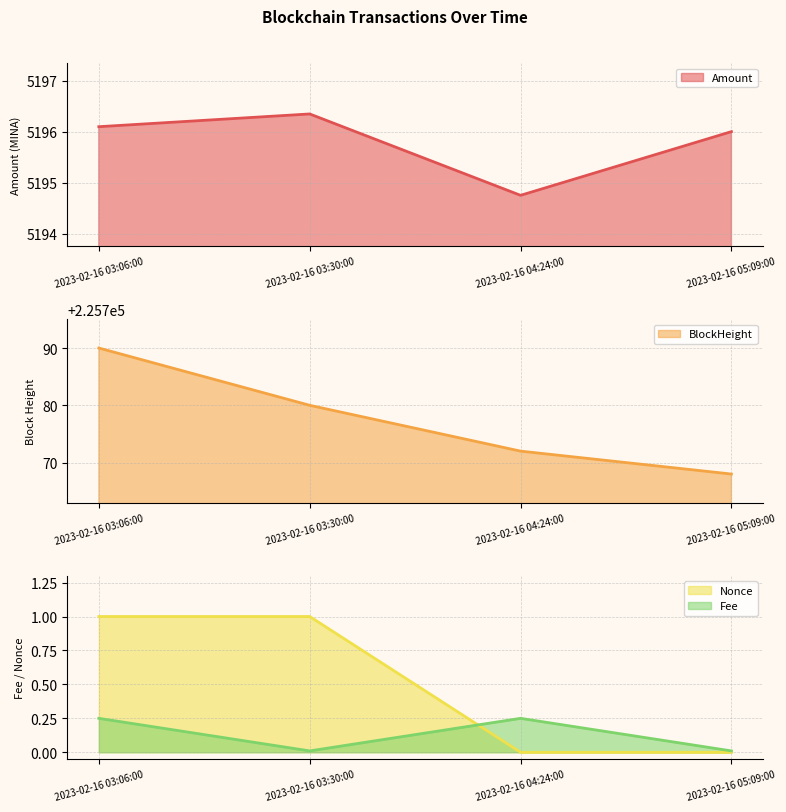

What is the highest value of the Fee series?

0.2